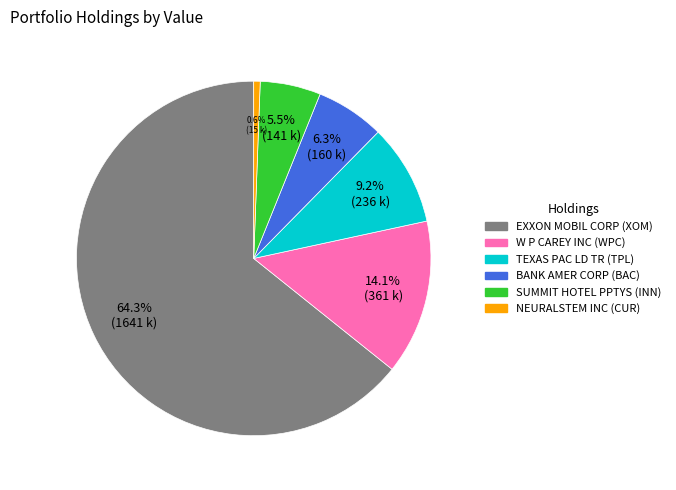

To the nearest percent, what portion does TEXAS PAC LD TR represent?

9%